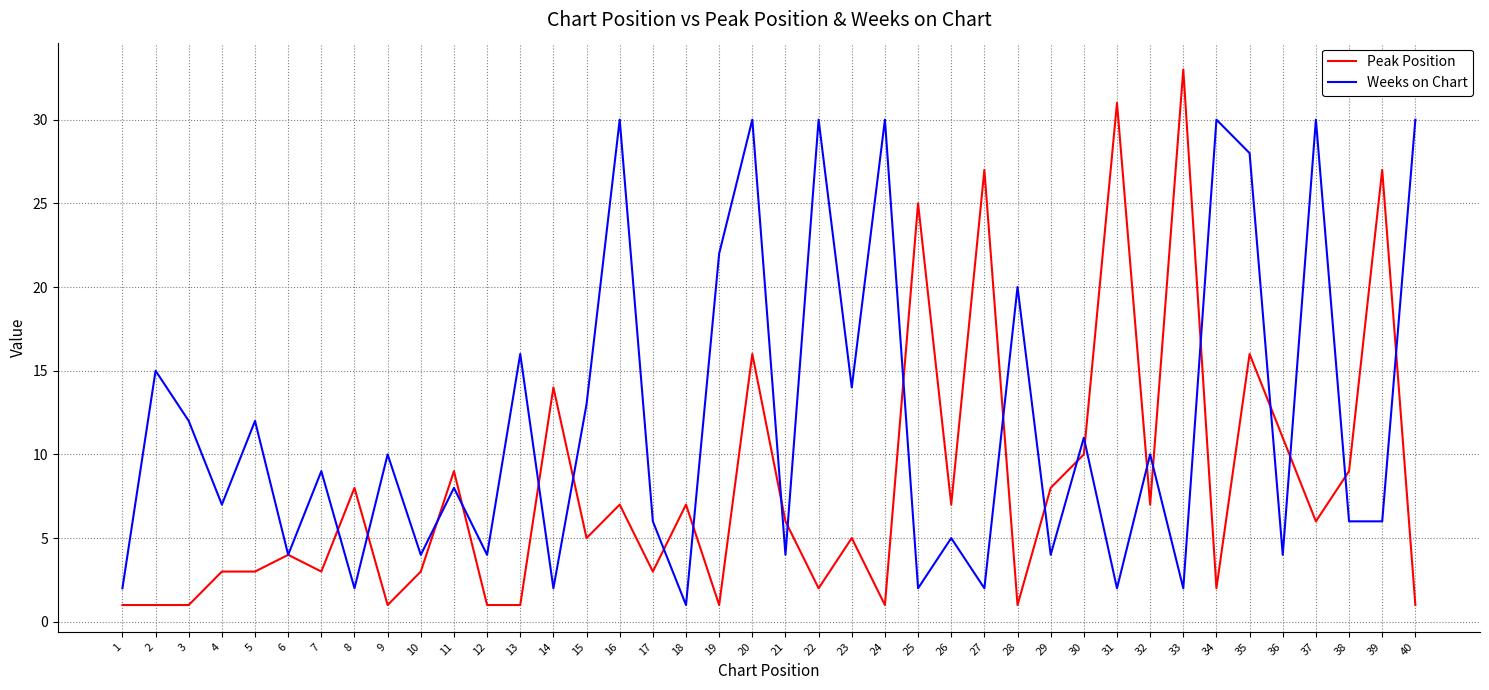

What is the approximate value of Weeks on Chart at 15, to the nearest 5?

15